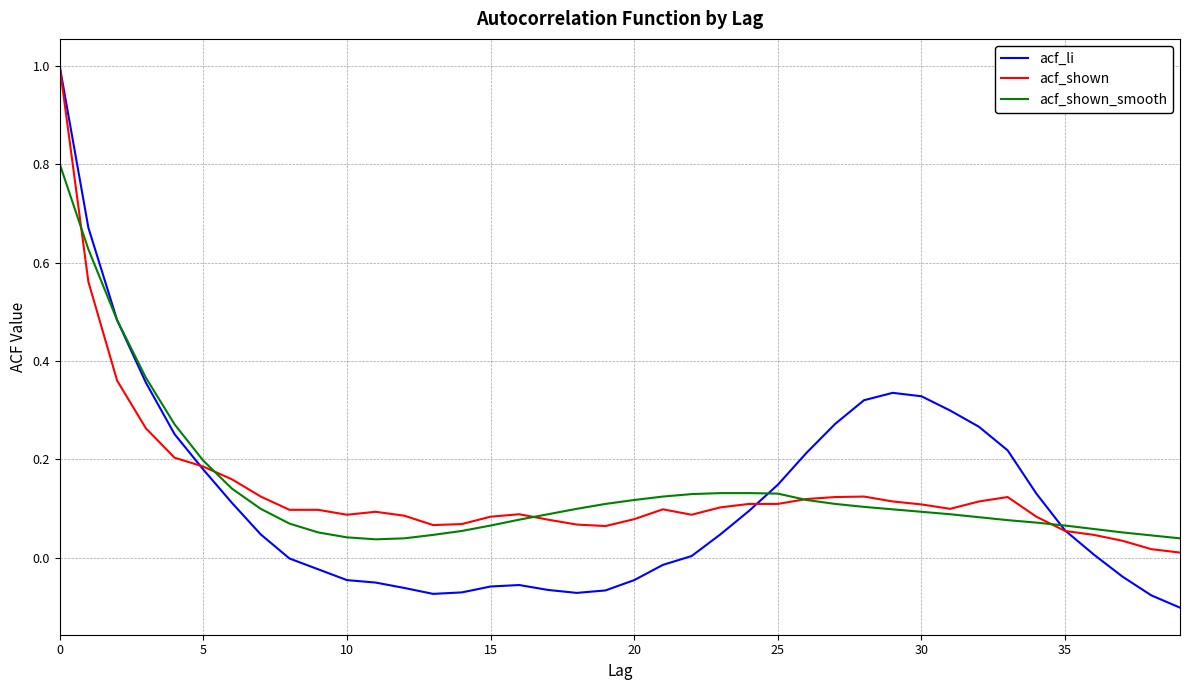

What is the maximum value shown in the chart?

1.0